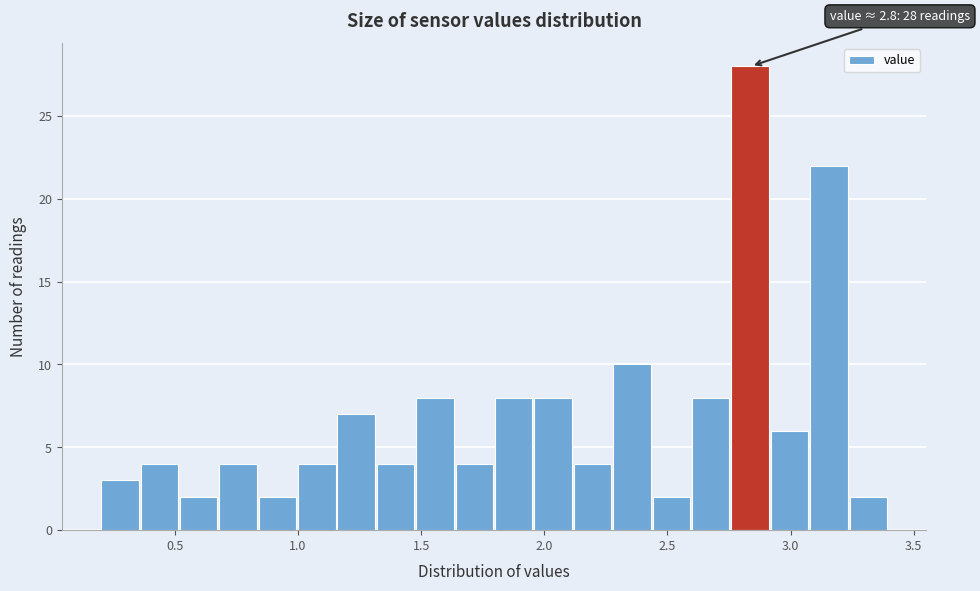

Around what value on the x-axis is the tallest bar? Give the approximate position of its centre, as read against the axis.

2.85